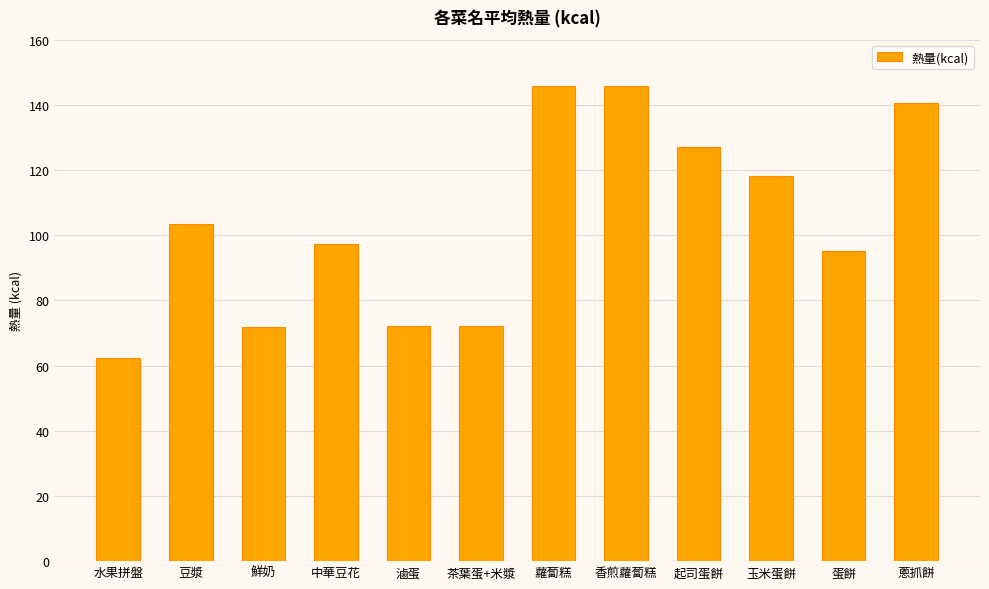

What is the average value?

104.3